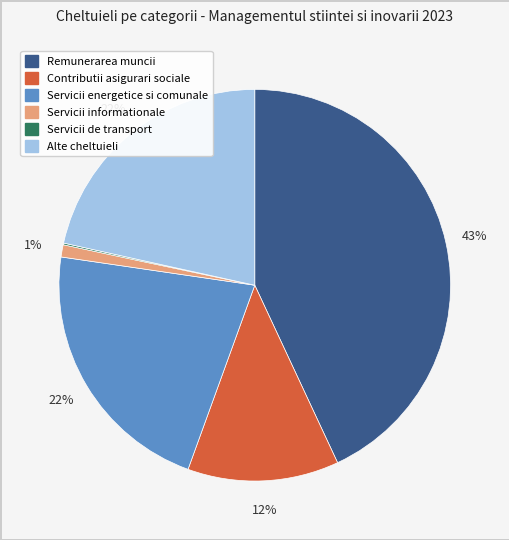

Which category has the biggest portion of the pie?

Remunerarea muncii